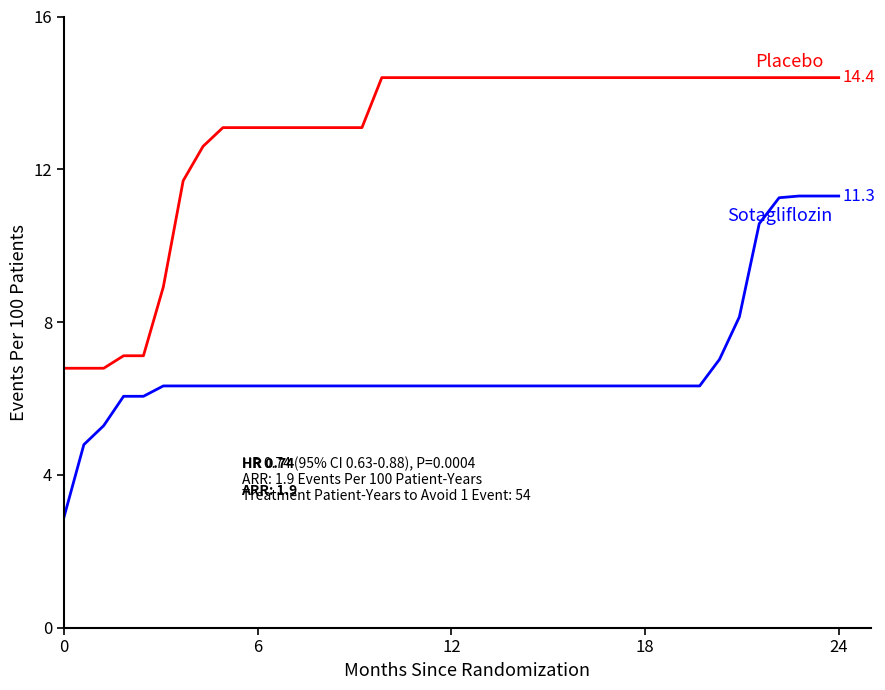

What is the smallest value displayed?

2.9